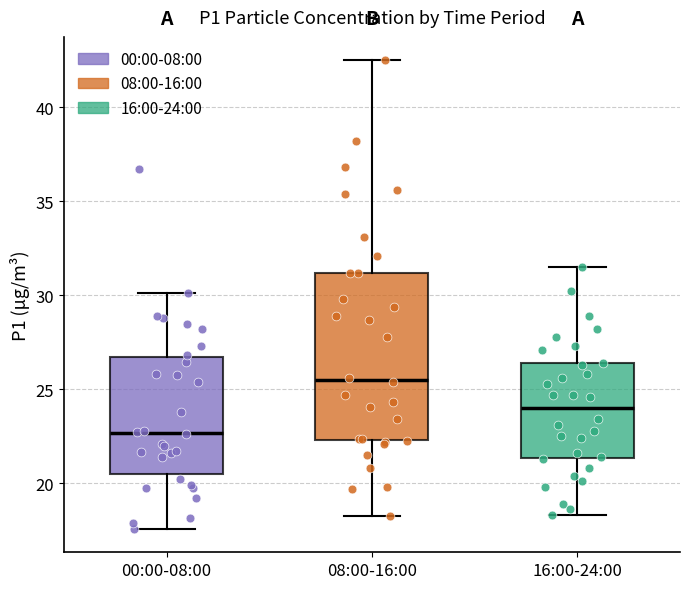

Where does the upper whisker of the box for 00:00-08:00 end on the y-axis? The values are not printed on the chart, so give them approximately, as read against the axis.

30.0